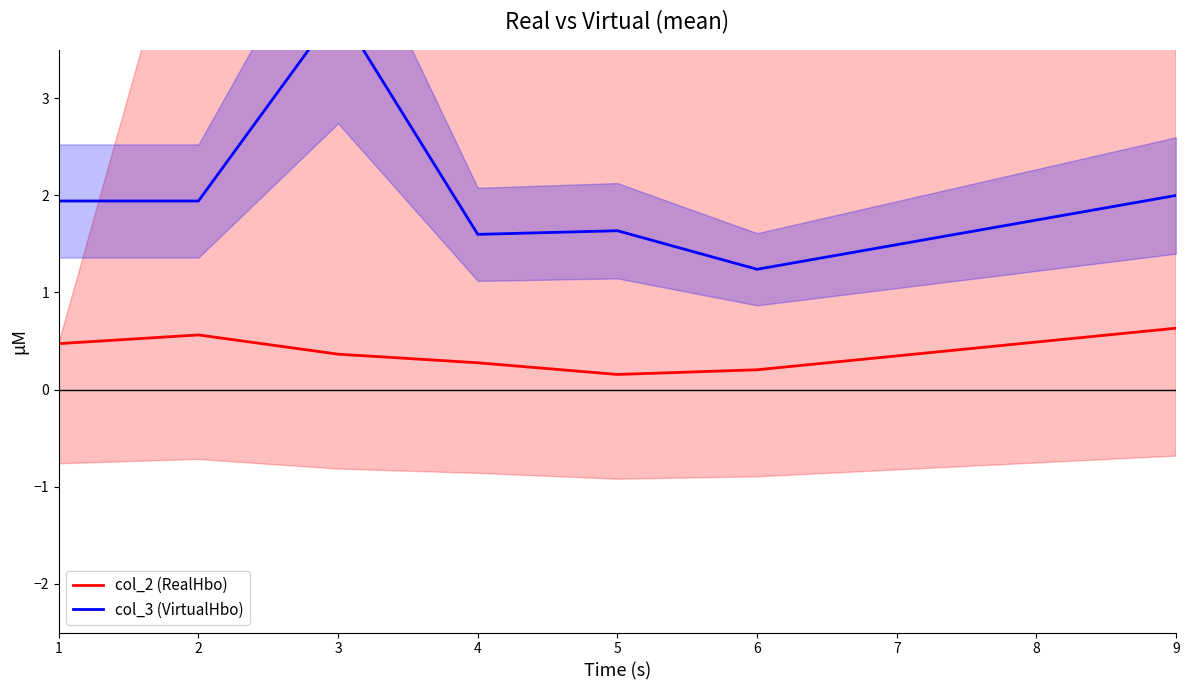

At which category does the chart reach its peak across all series?

3